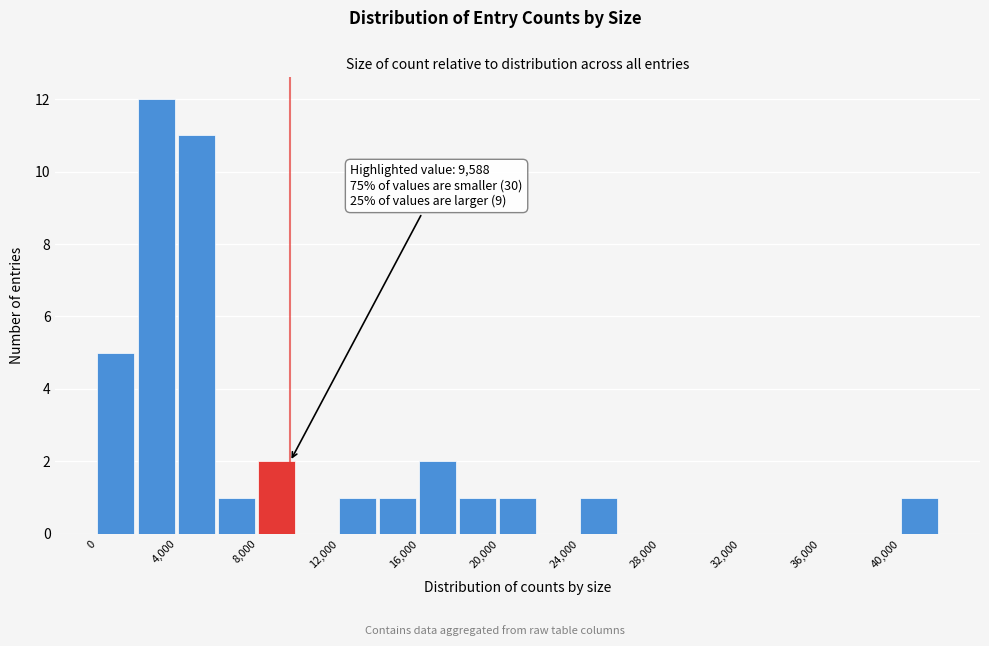

Over which range of the x-axis is the bar tallest?

2000 to 4000